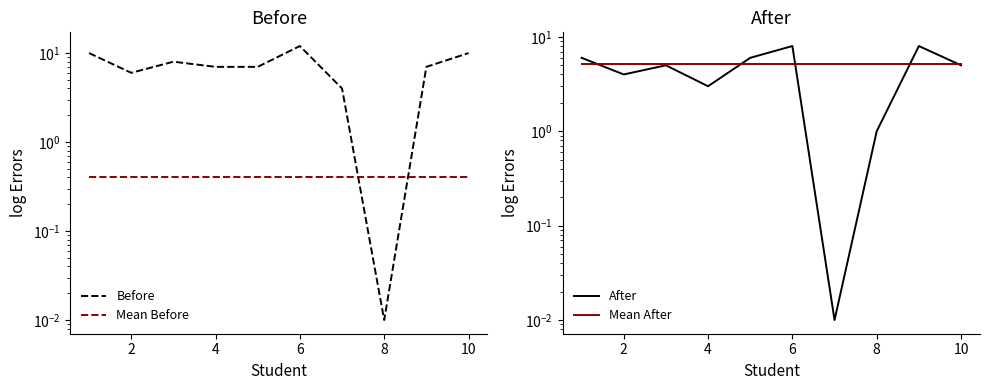

After their last crossing, which series has the higher values: After or Before?

Before